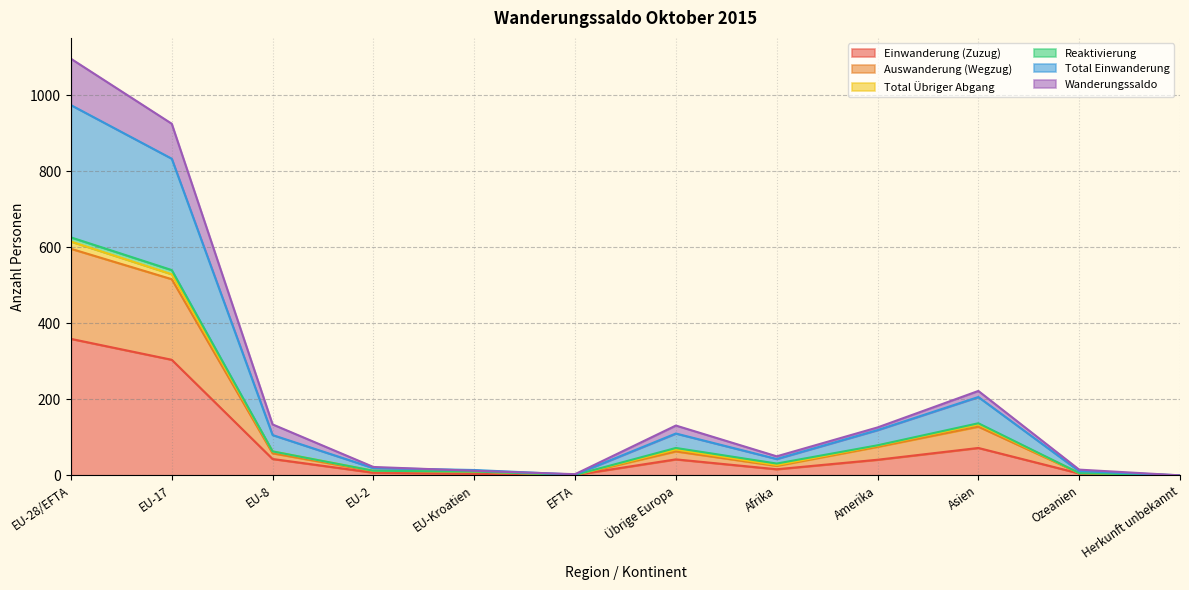

How many interior local peaks does the Wanderungssaldo series have?

2